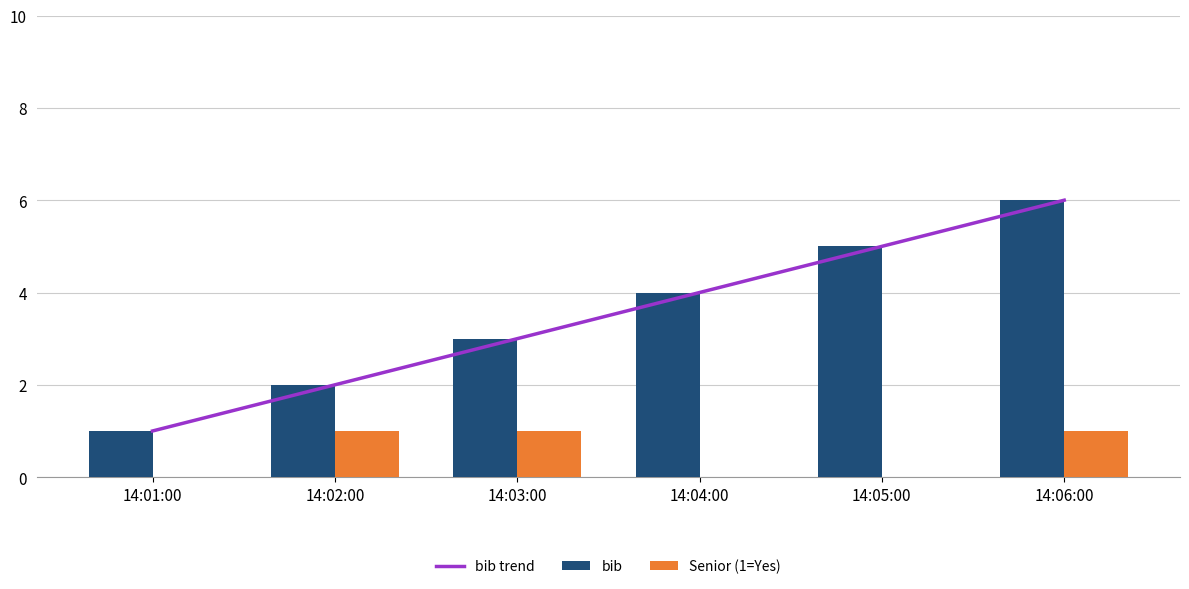

Count the number of data series in this chart.

3